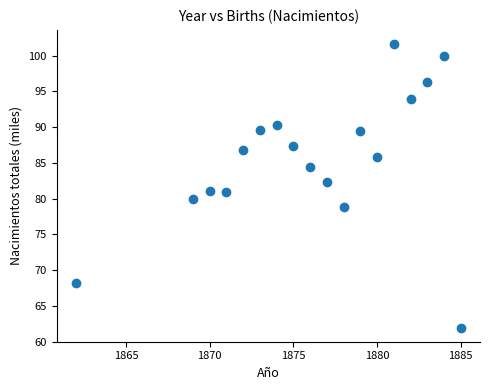

What is the range of X values (max minus min)?

23.0